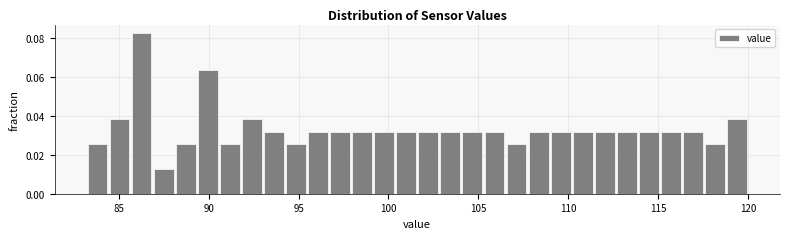

Read against the x-axis, roughly where is the centre of the tallest bar?

86.5